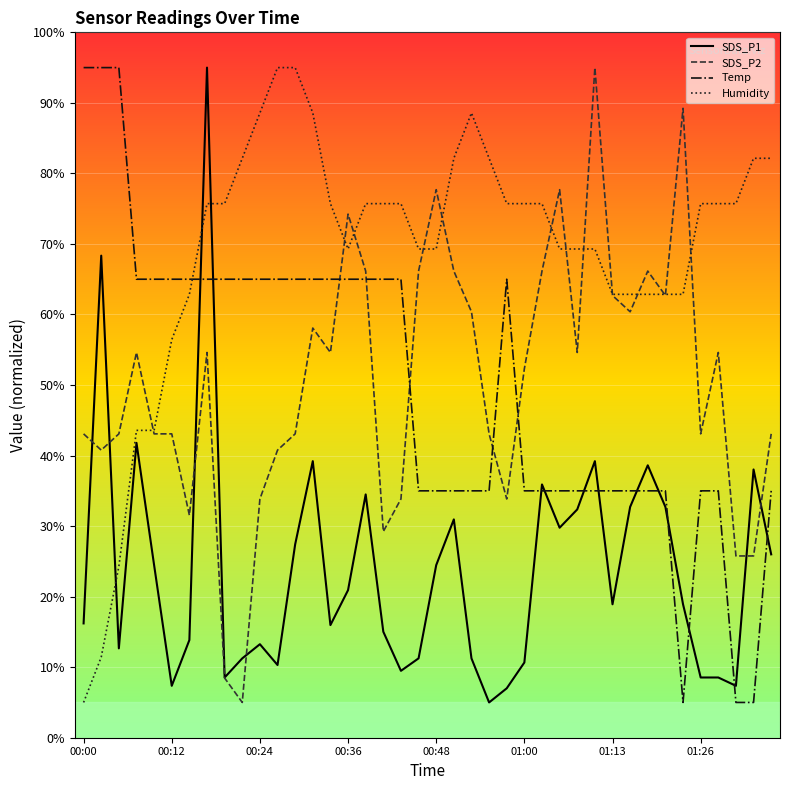

Which series has the largest total across all categories?

Humidity